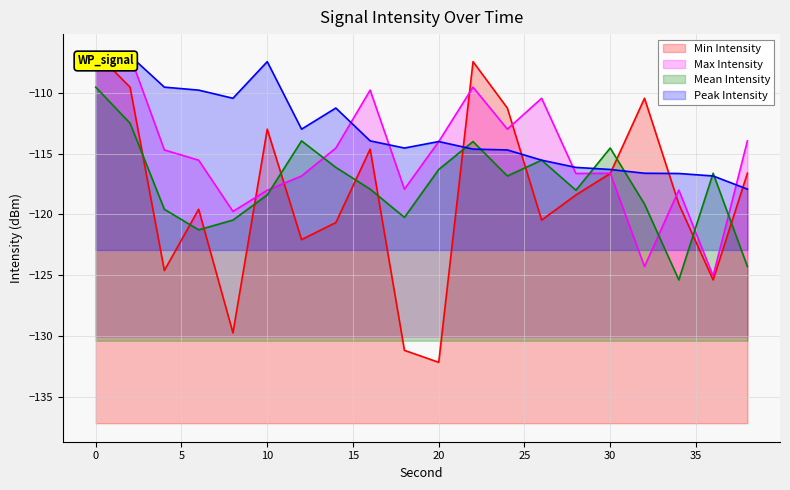

True or false: Min Intensity and Max Intensity cross at least once.

True